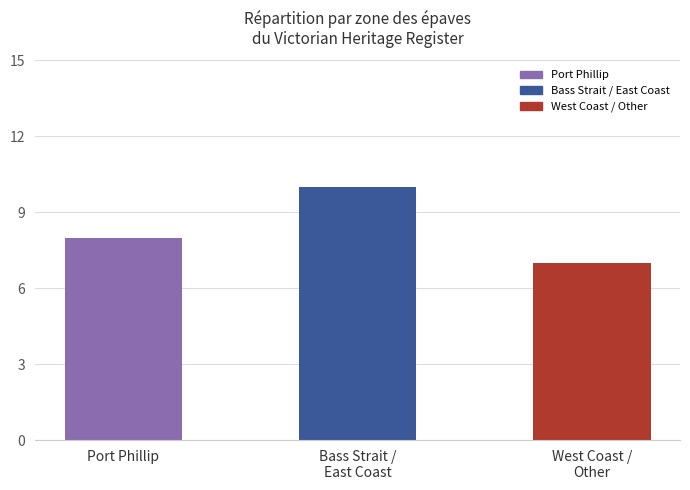

Read the value at Port Phillip.

8